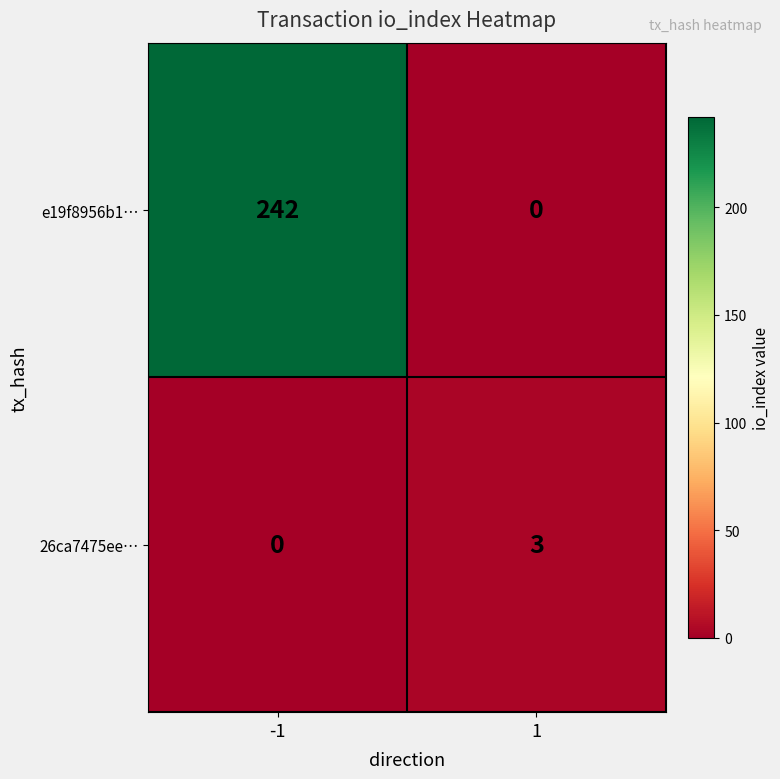

Which series has the largest total across all categories?

e19f8956b1…